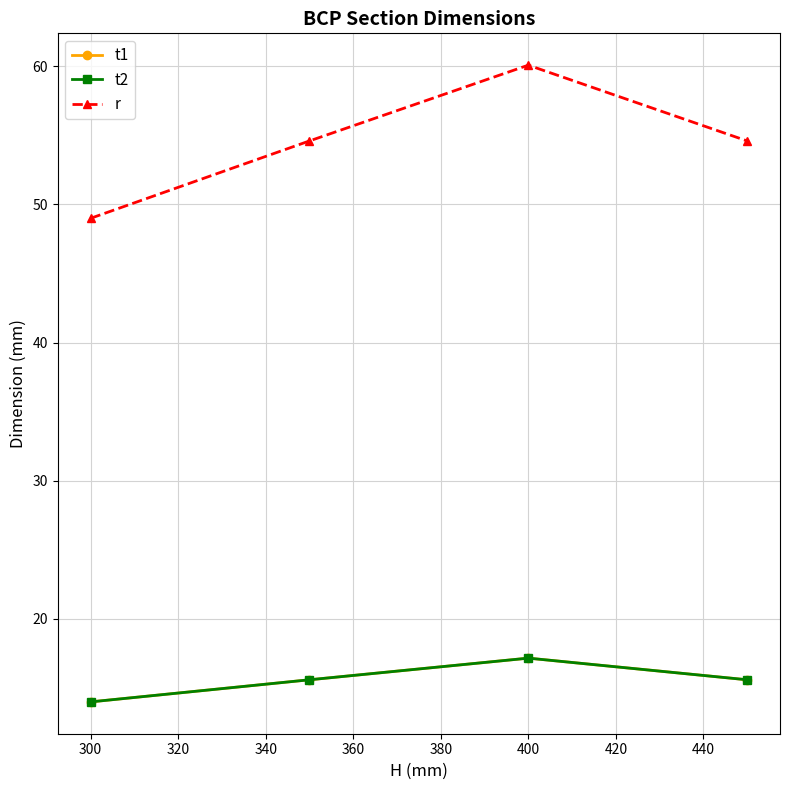

True or false: t1 and t2 cross at least once.

False